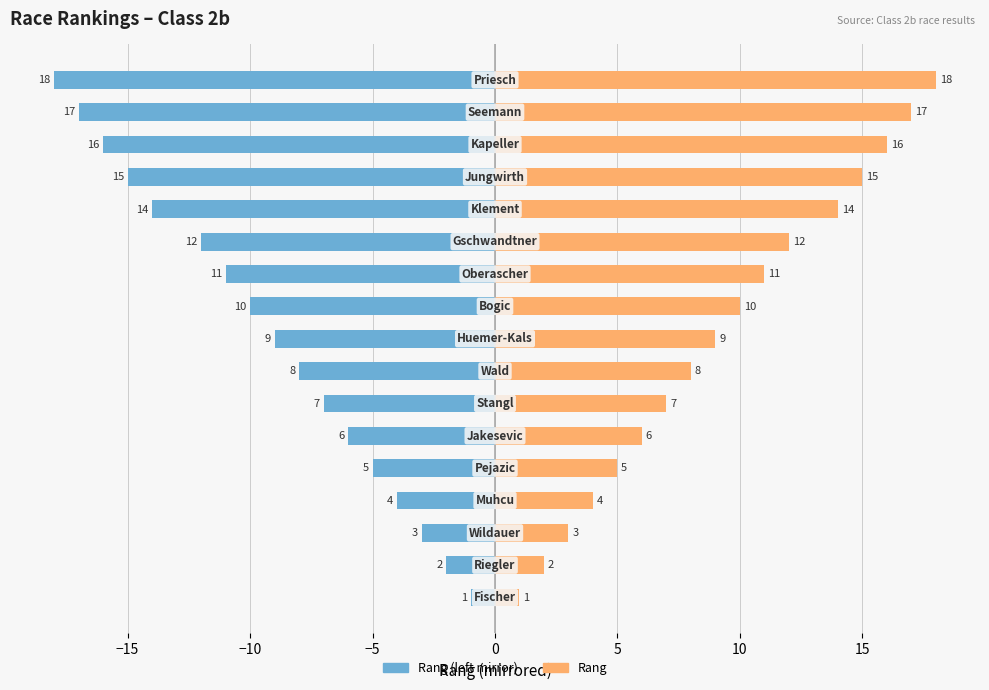

How many groups of bars are there?

17